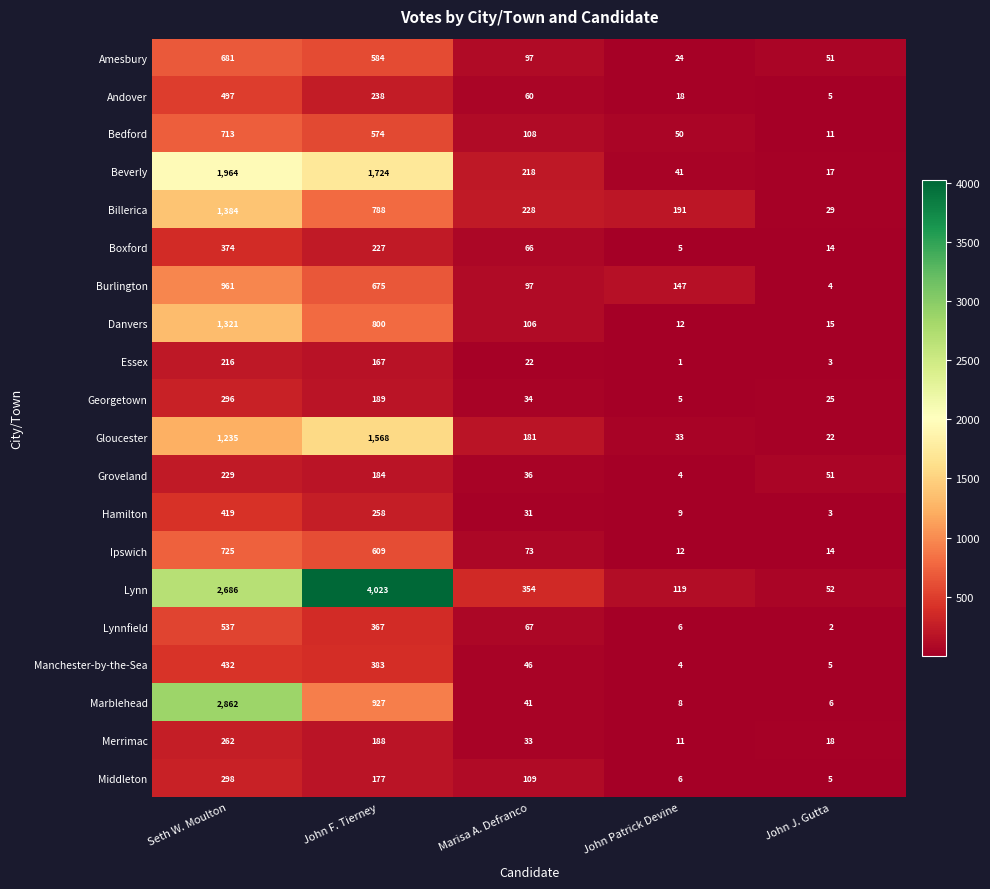

How many values in the Marblehead series are below 41?

2